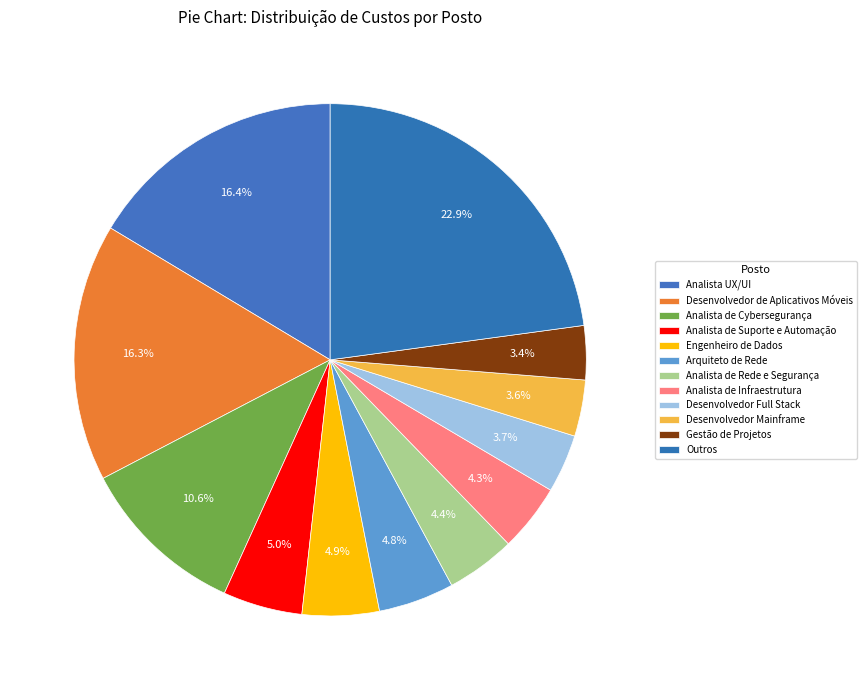

Count the number of slices in the pie.

12